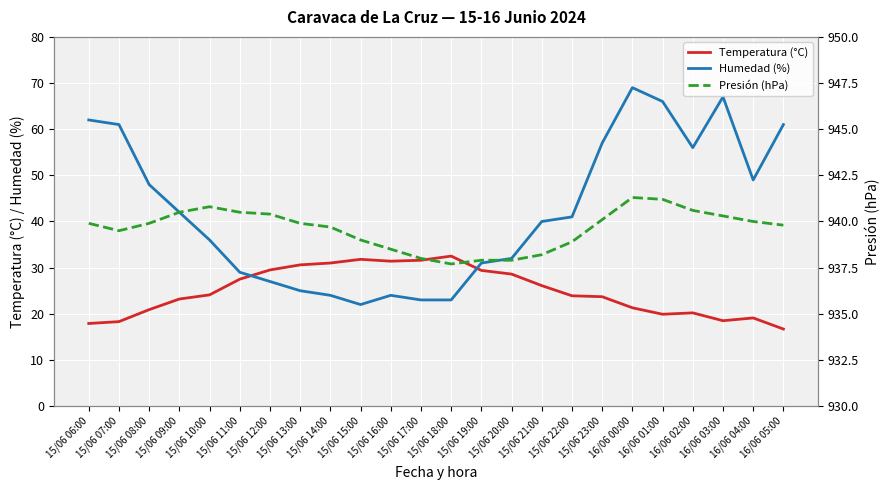

What is the difference between the second highest and second lowest values in the Humedad (%) series?

44.0